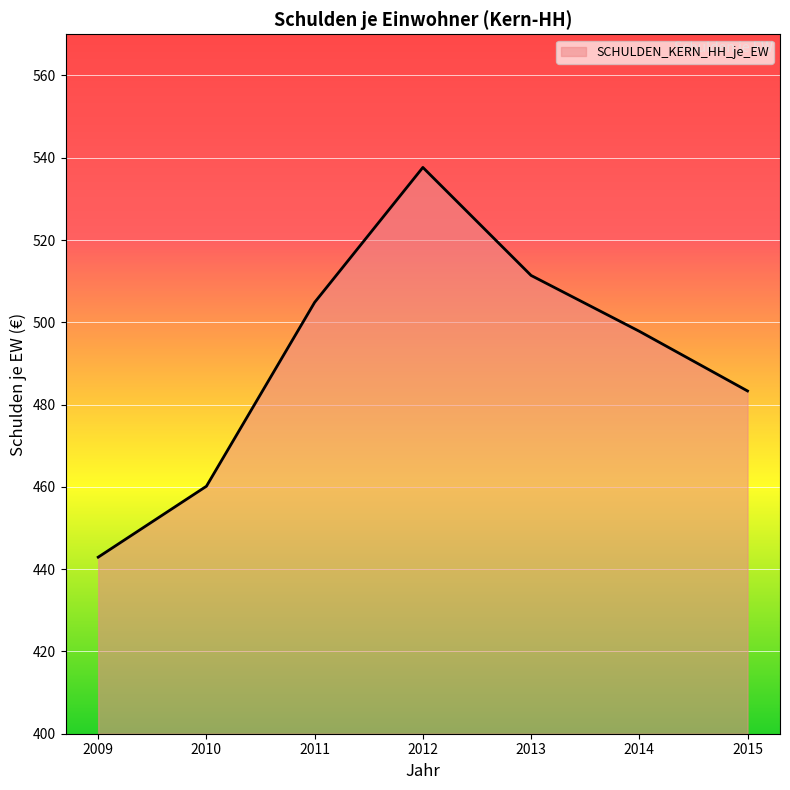

The chart shows a value of 537.6 at 2012. True or false?

True